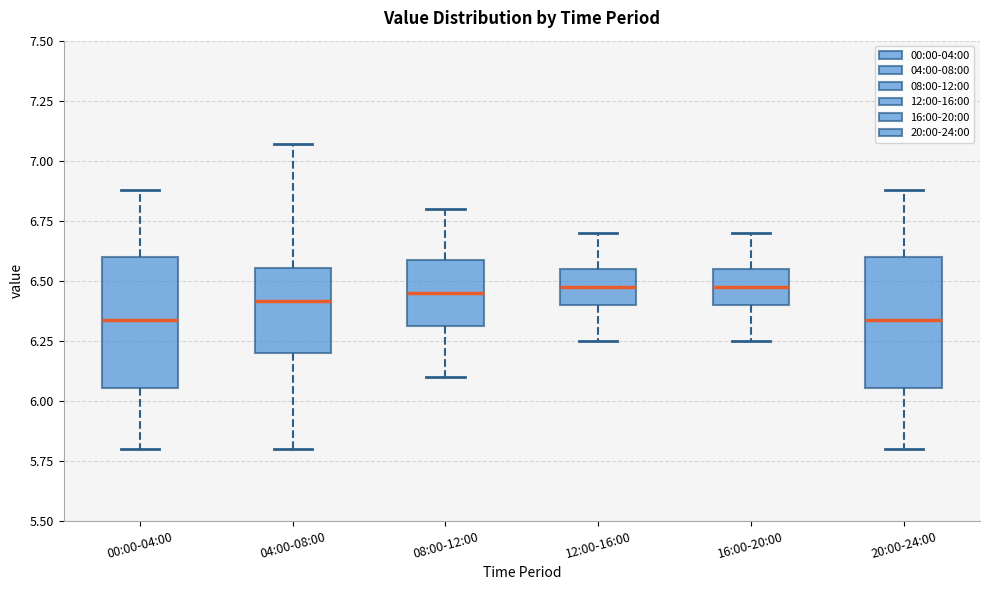

Where does the lower whisker of the box for 16:00-20:00 end on the y-axis? The values are not printed on the chart, so give them approximately, as read against the axis.

6.25